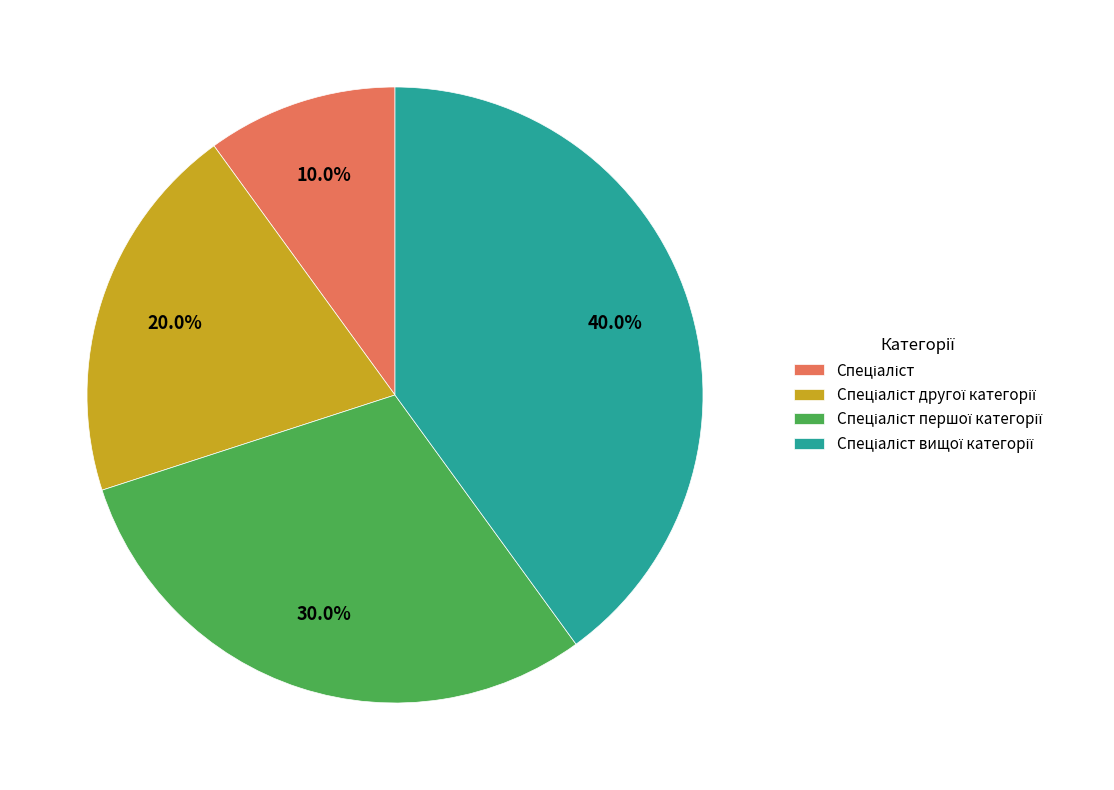

Count the number of slices in the pie.

4